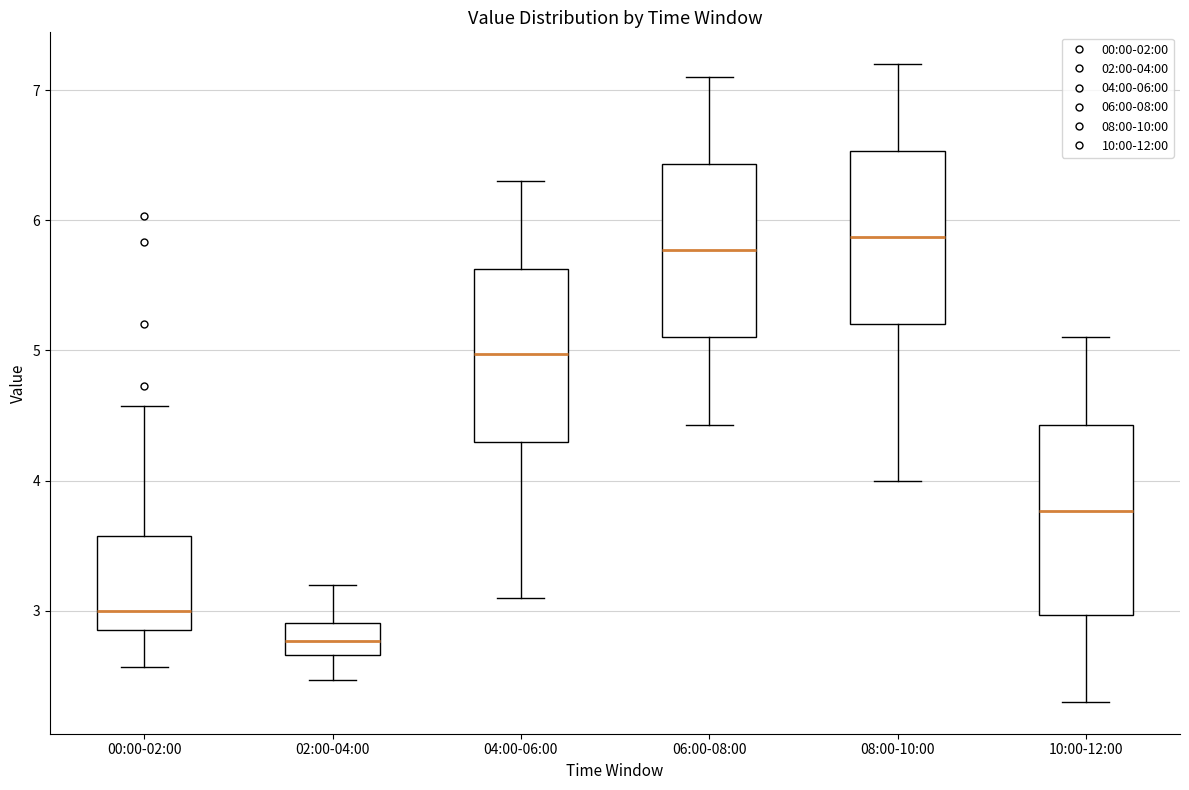

Reading left to right, read every box against the y-axis: the position of its median line, the range the box covers, and the ends of its whiskers. The values are not printed on the chart, so give them approximately, as read against the axis.

00:00-02:00: median 3.0, box 2.9 to 3.6, whiskers 2.6 to 4.6
02:00-04:00: median 2.8, box 2.7 to 2.9, whiskers 2.5 to 3.2
04:00-06:00: median 5.0, box 4.3 to 5.6, whiskers 3.1 to 6.3
06:00-08:00: median 5.8, box 5.1 to 6.4, whiskers 4.4 to 7.1
08:00-10:00: median 5.9, box 5.2 to 6.5, whiskers 4.0 to 7.2
10:00-12:00: median 3.8, box 3.0 to 4.4, whiskers 2.3 to 5.1